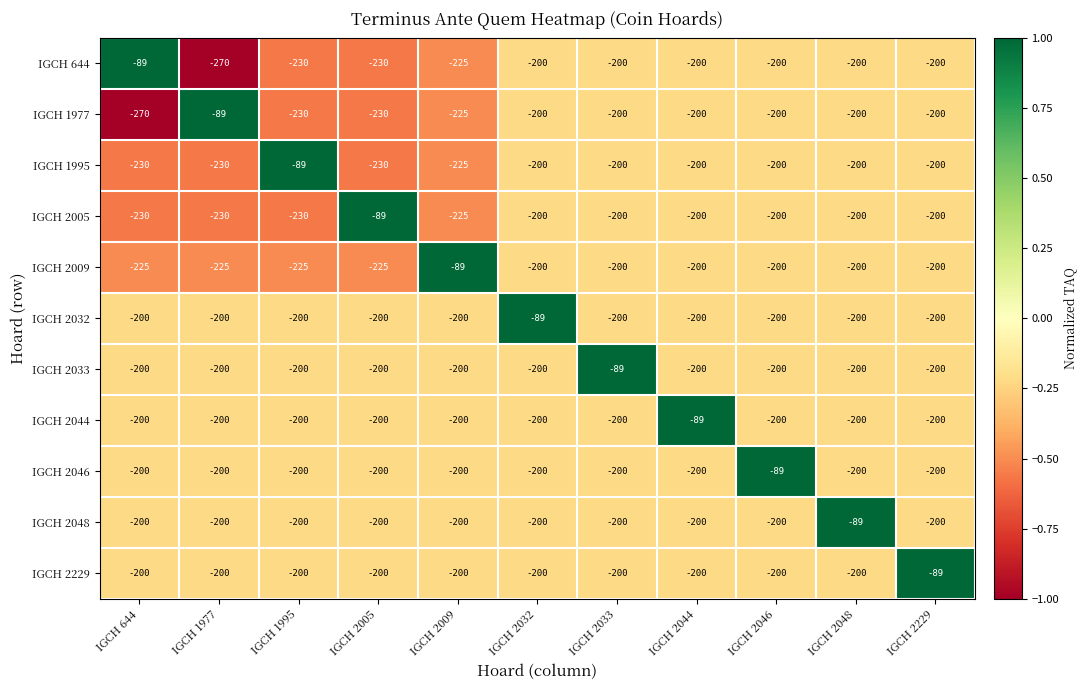

Is it true that IGCH 1995 equals -323 at IGCH 644?

False